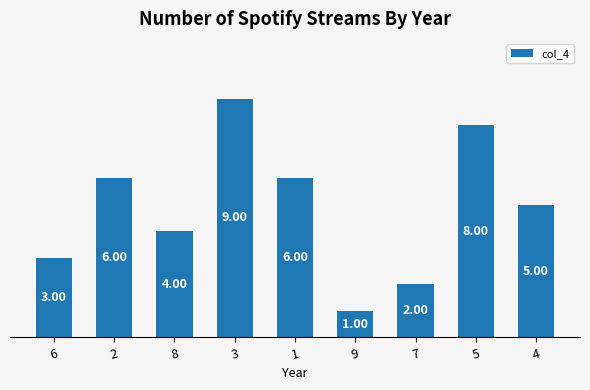

Reading right to left, list all the values displayed in this chart.

5	8	2	1	6	9	4	6	3